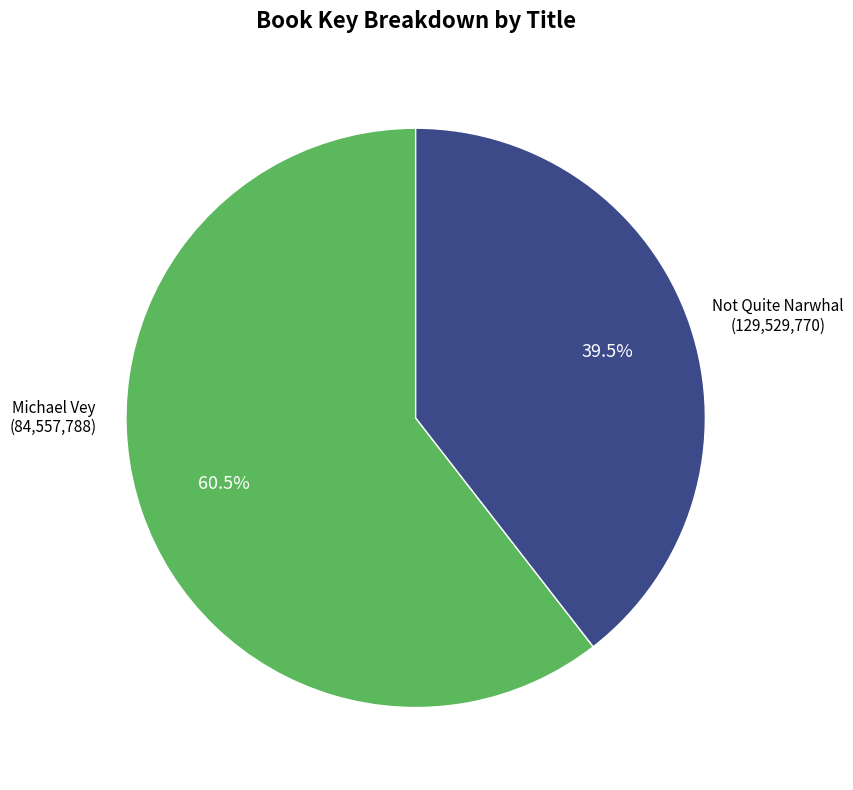

Is there a majority slice in this chart?

Yes